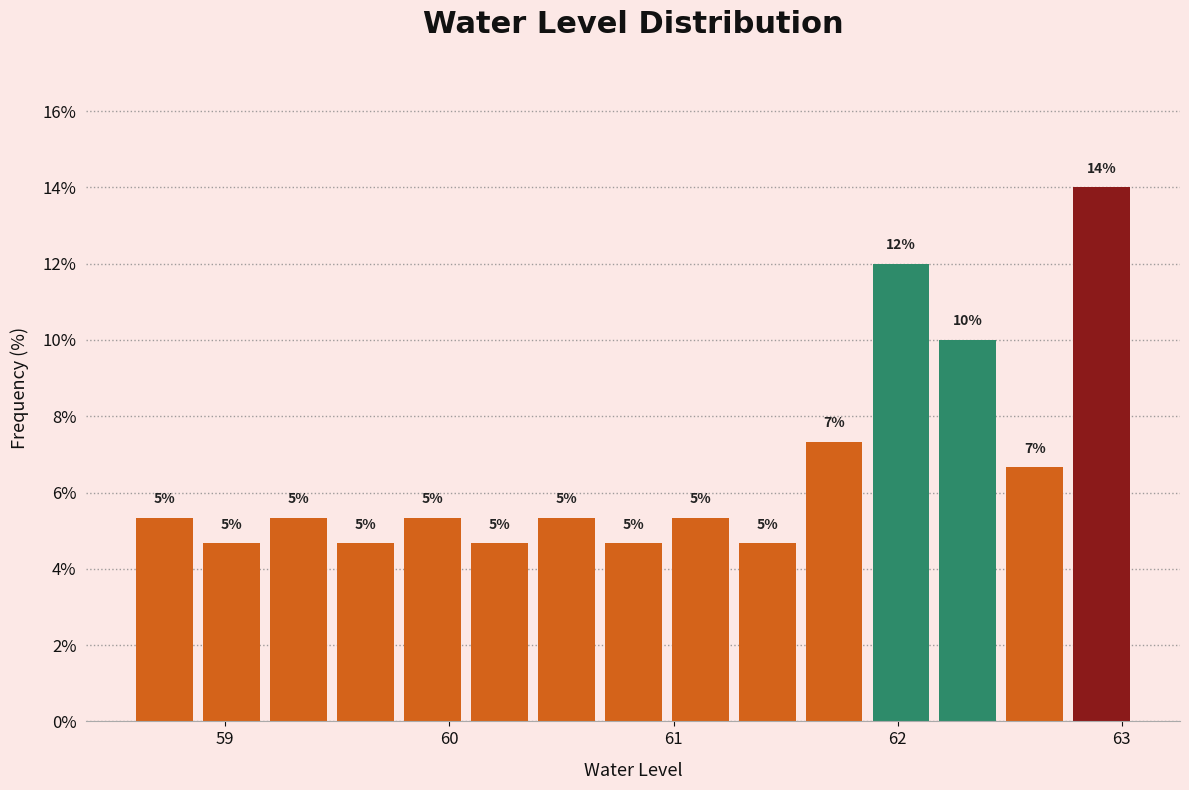

Around what value on the x-axis is the tallest bar? Give the approximate position of its centre, as read against the axis.

62.9